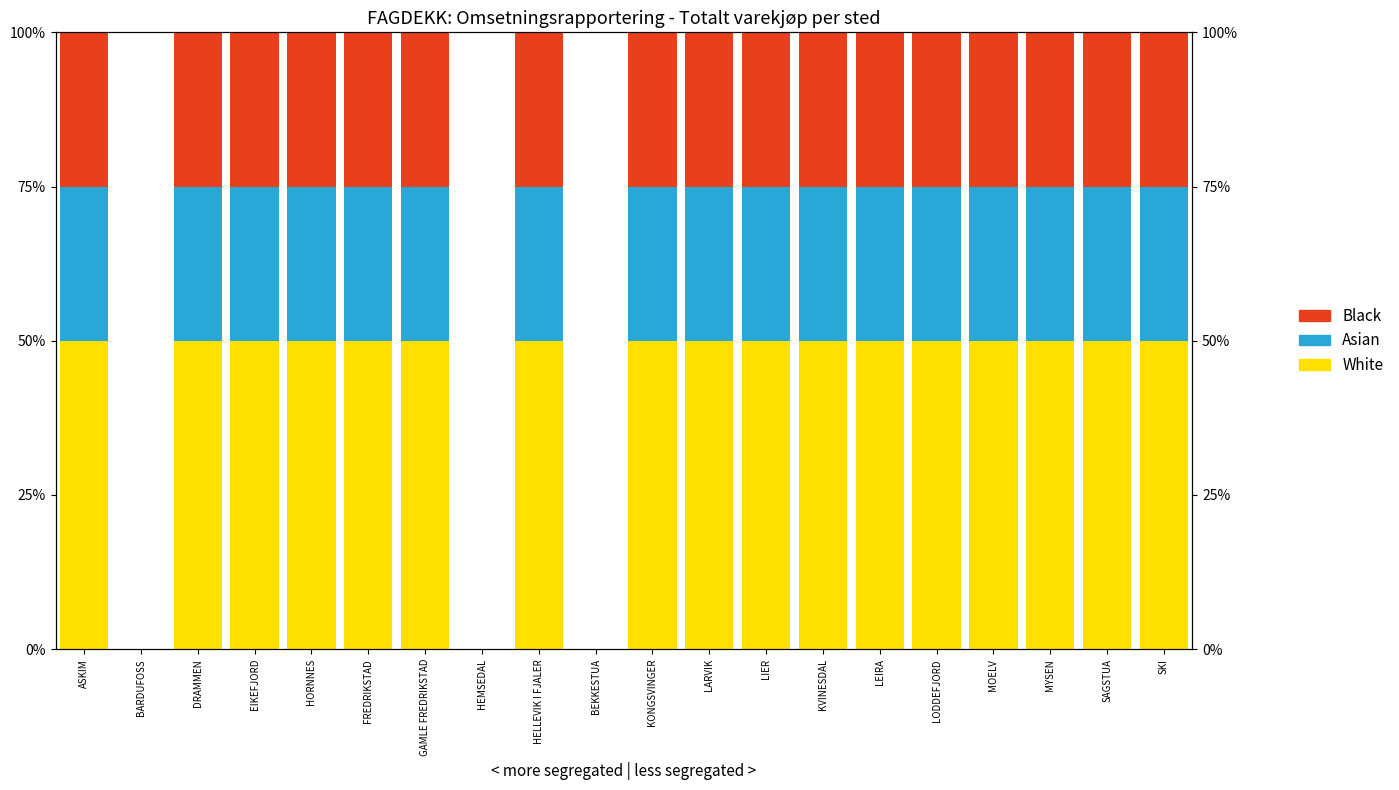

What is the spread (max minus min) of values at MYSEN?

25.0